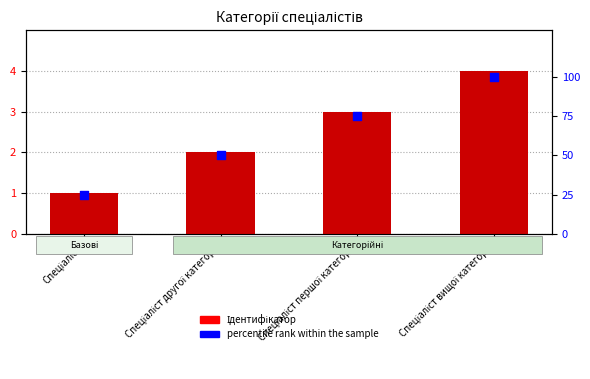

At which category is the sum across all series the highest?

Спеціаліст вищої категорії